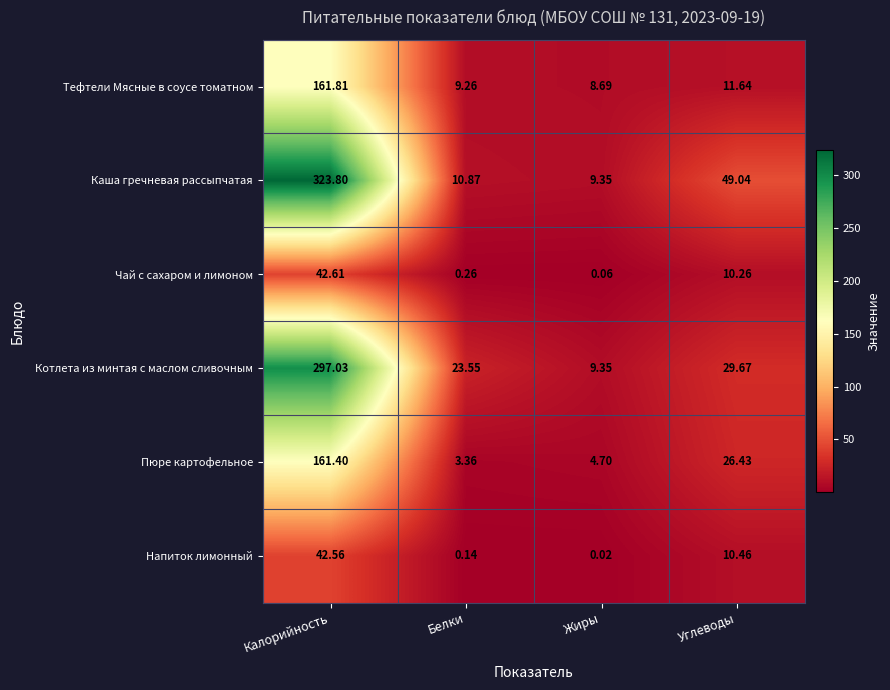

Which series has the largest range (max minus min)?

Каша гречневая рассыпчатая